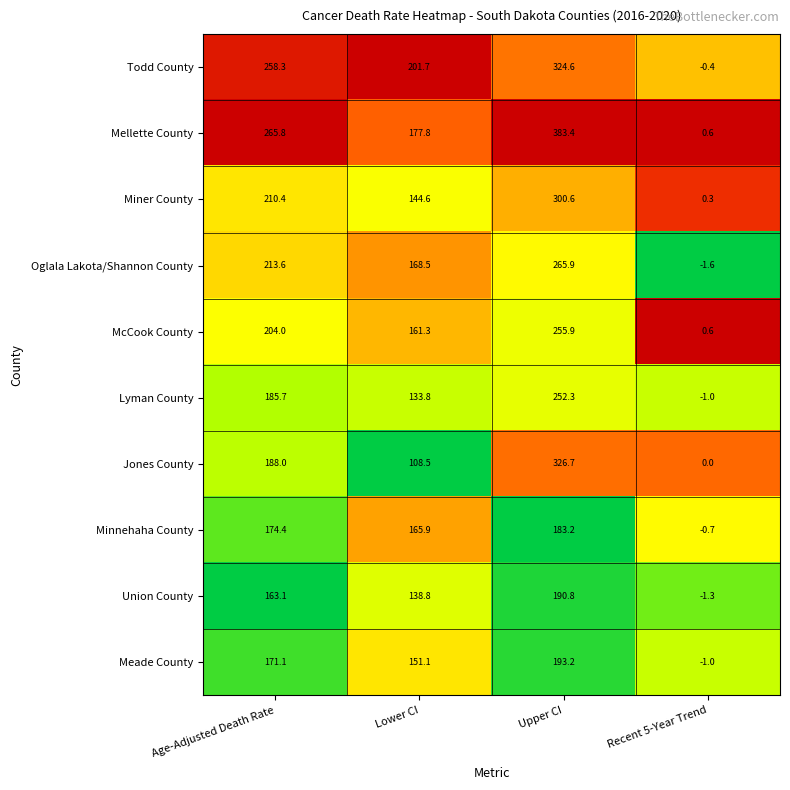

Where is Miner County nearest to the value 150?

Lower CI